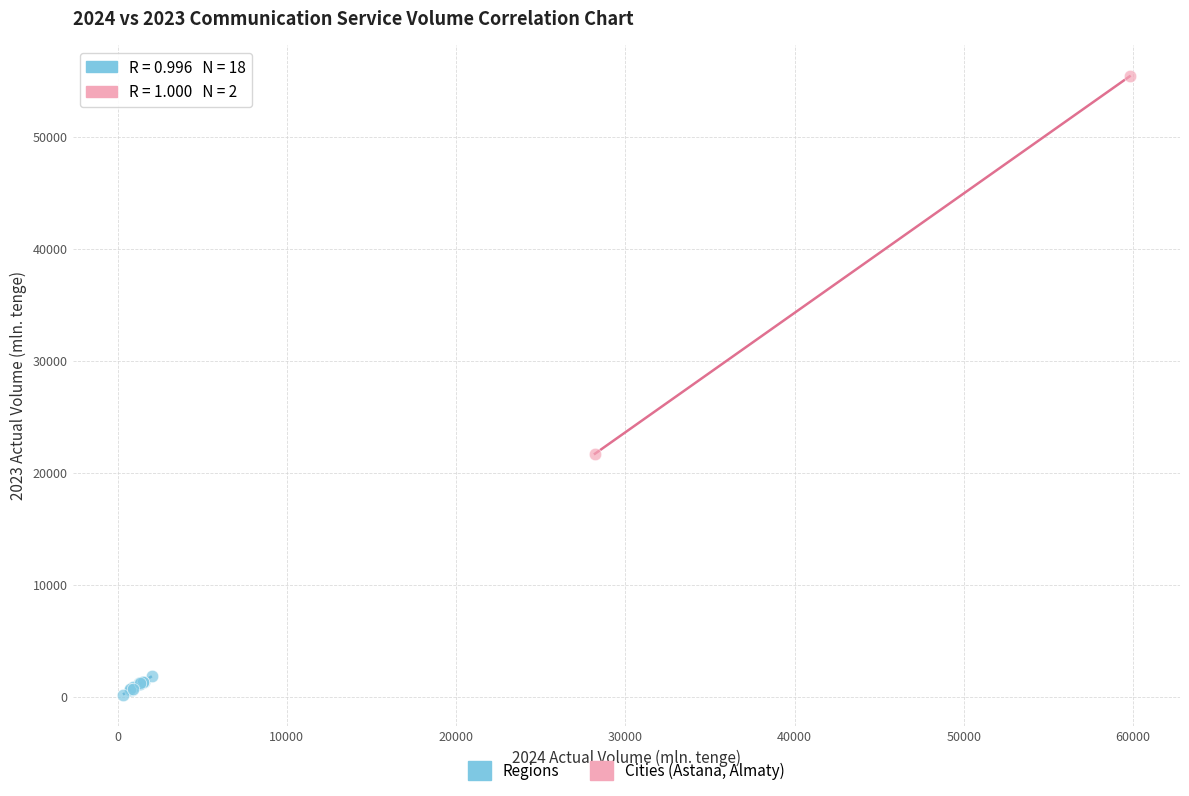

What are all the series names shown in the legend?

Regions, Cities (Astana, Almaty)